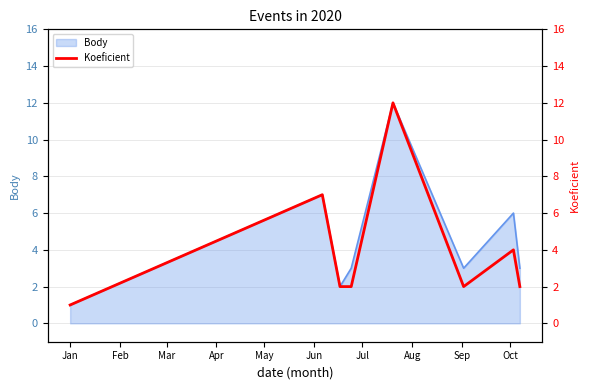

Which has a higher value, Jul or Mar?

Jul